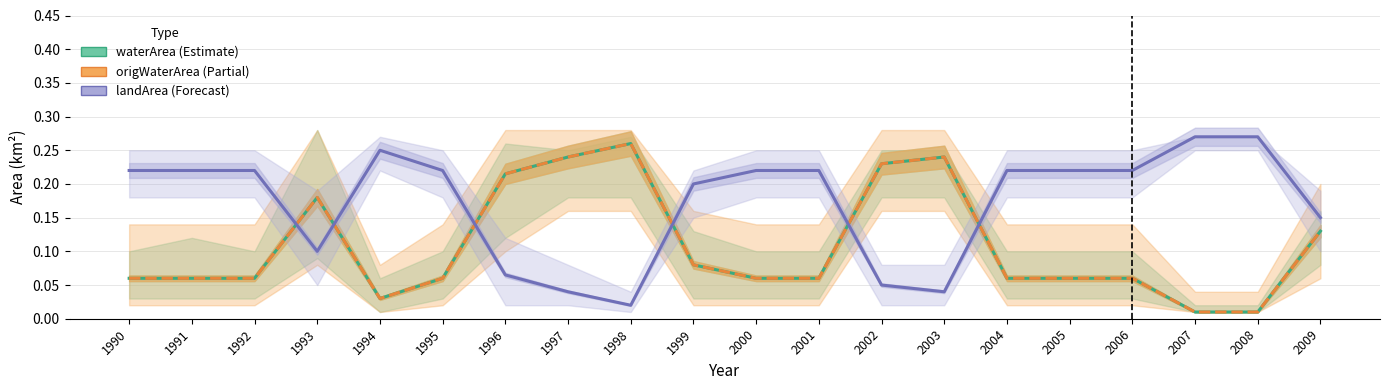

Rank the categories by waterArea (Estimate) value from lowest to highest.

2007, 2008, 1994, 1990, 1991, 1992, 1995, 2000, 2001, 2004, 2005, 2006, 1999, 2009, 1993, 1996, 2002, 1997, 2003, 1998